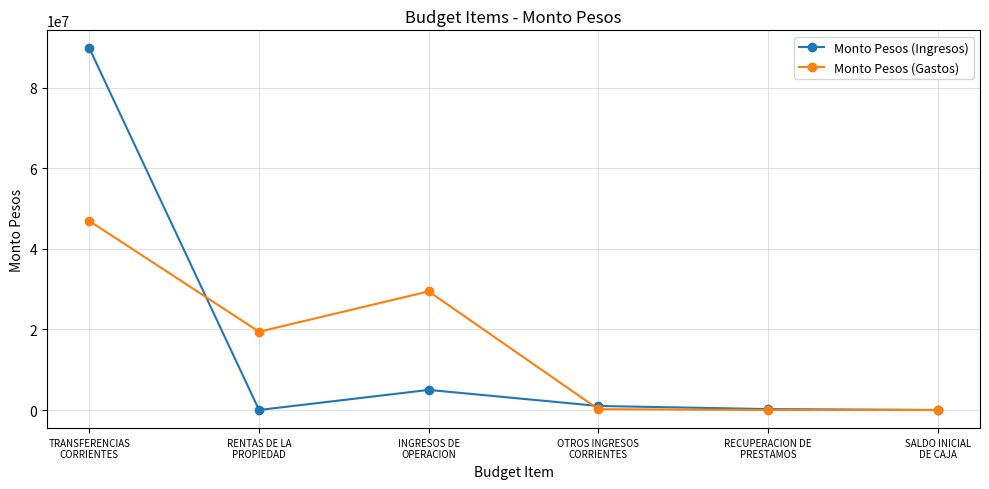

Is it true that Monto Pesos (Gastos) equals 19440150 at RENTAS DE LA
PROPIEDAD?

True